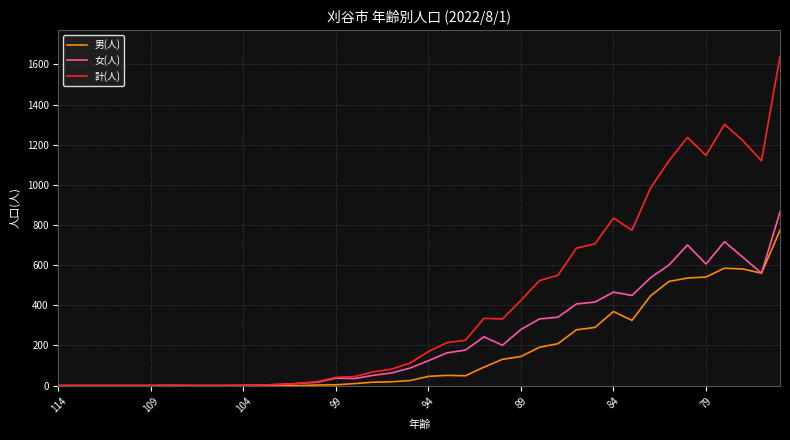

Which series has the largest total across all categories?

計(人)